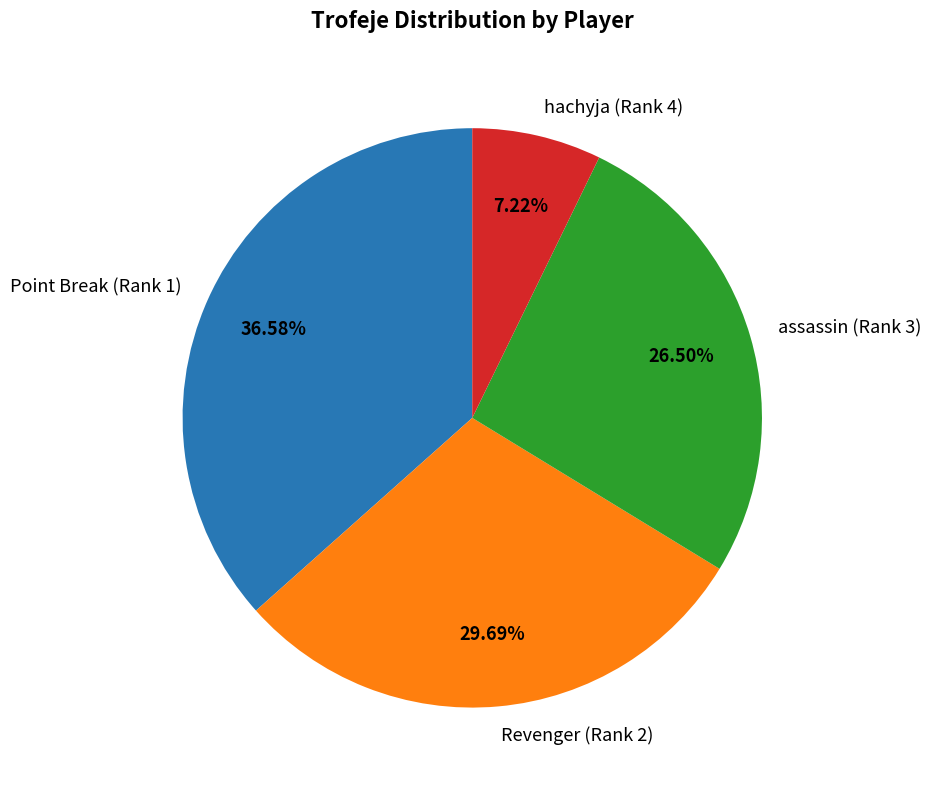

Count the number of slices in the pie.

4